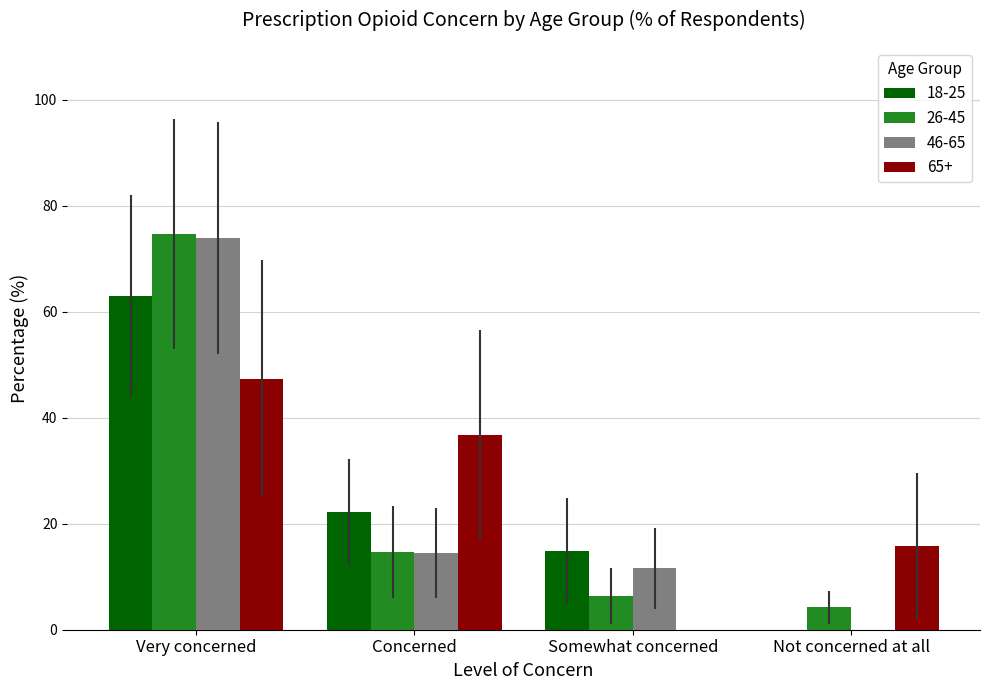

What is the greatest value displayed?

74.7